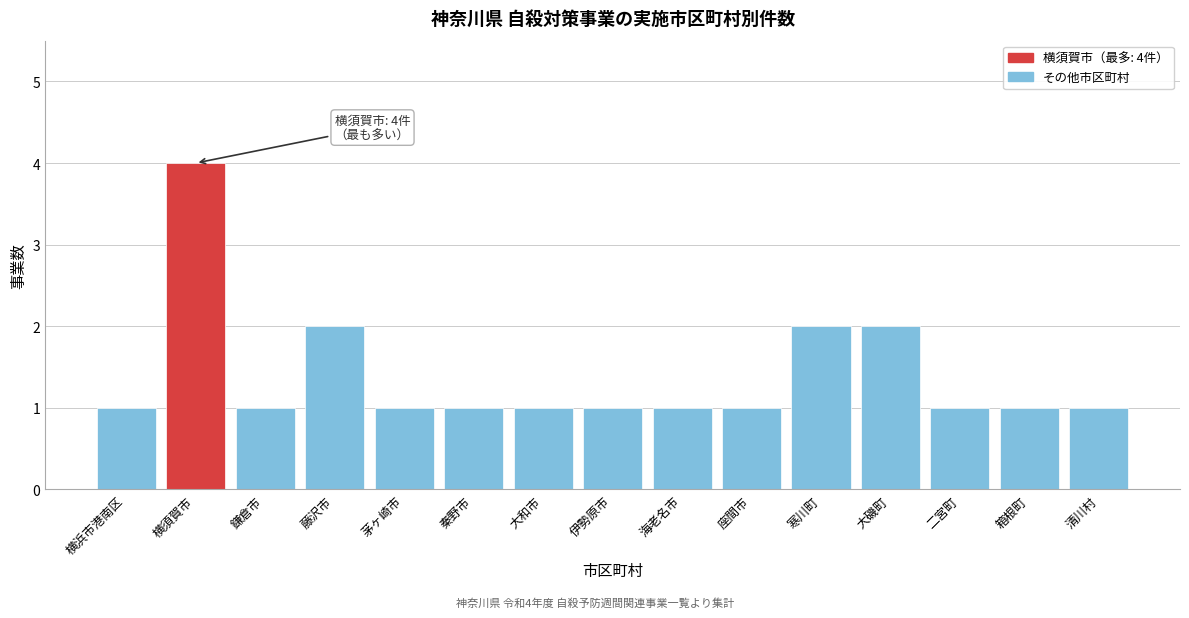

Reading left to right, transcribe all the data shown in this chart.

横浜市港南区=1	横須賀市=4	鎌倉市=1	藤沢市=2	茅ヶ崎市=1	秦野市=1	大和市=1	伊勢原市=1	海老名市=1	座間市=1	寒川町=2	大磯町=2	二宮町=1	箱根町=1	清川村=1